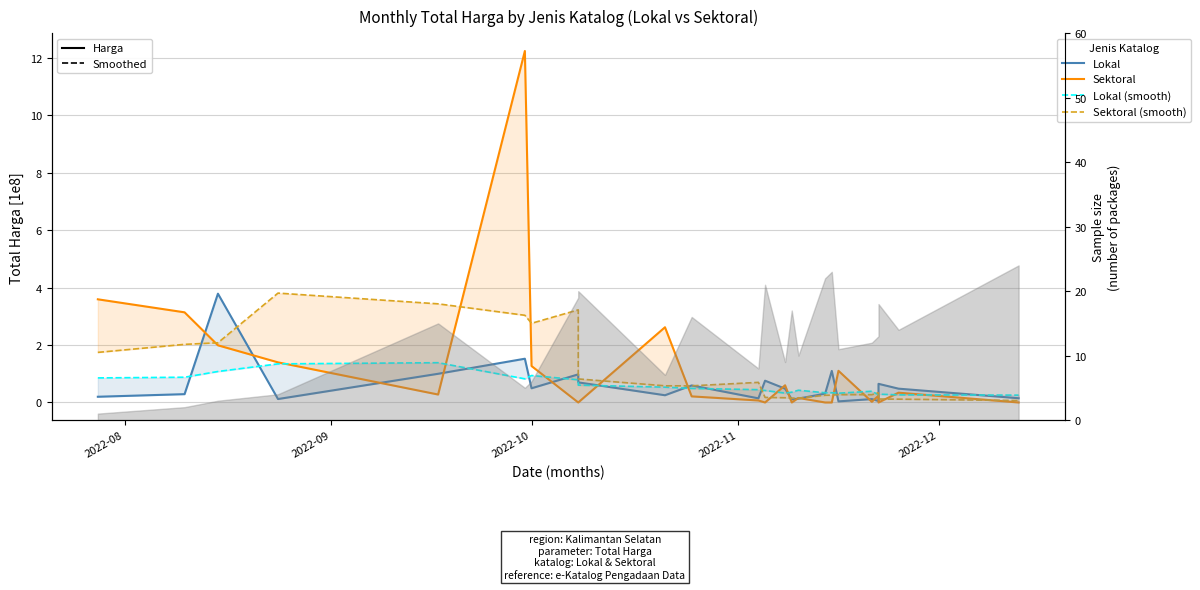

Is the value of Sektoral (smooth) at 12 greater than the value of Lokal at 13?

No